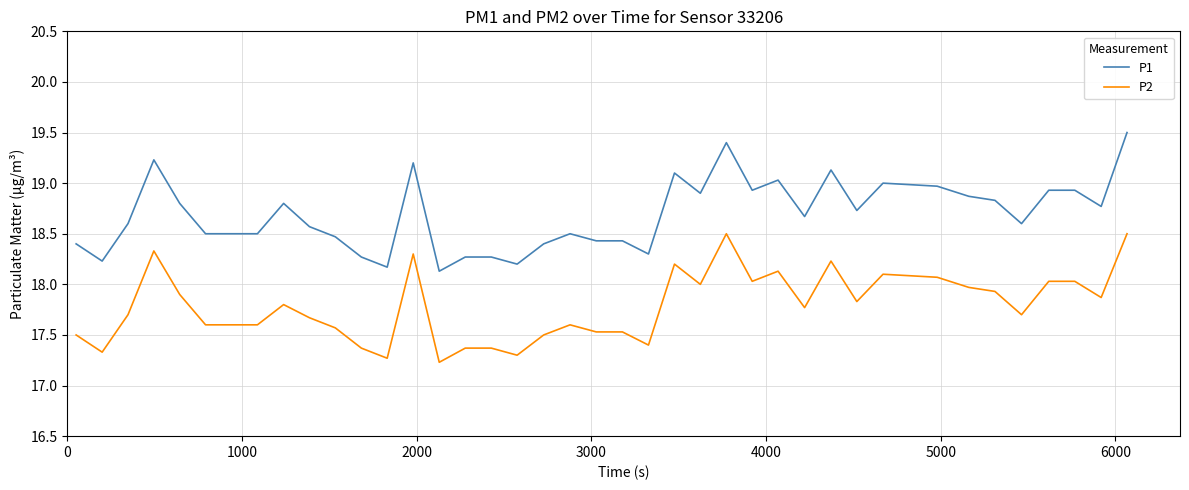

True or false: P1 and P2 cross at least once.

False